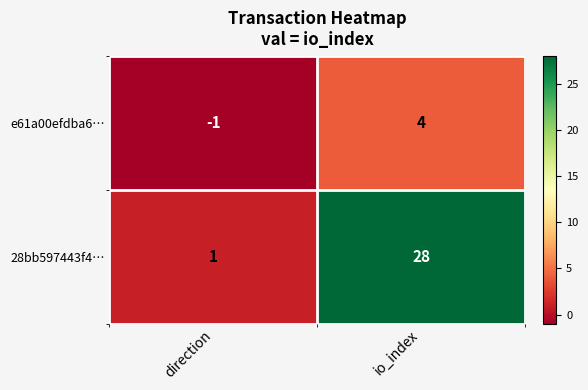

Which series changed the most between direction and io_index?

28bb597443f4…